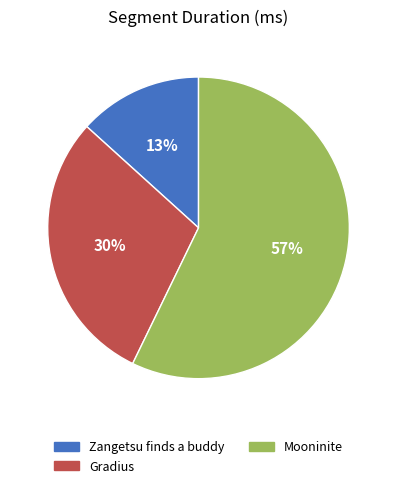

Which category has the smallest portion of the pie?

Zangetsu finds a buddy